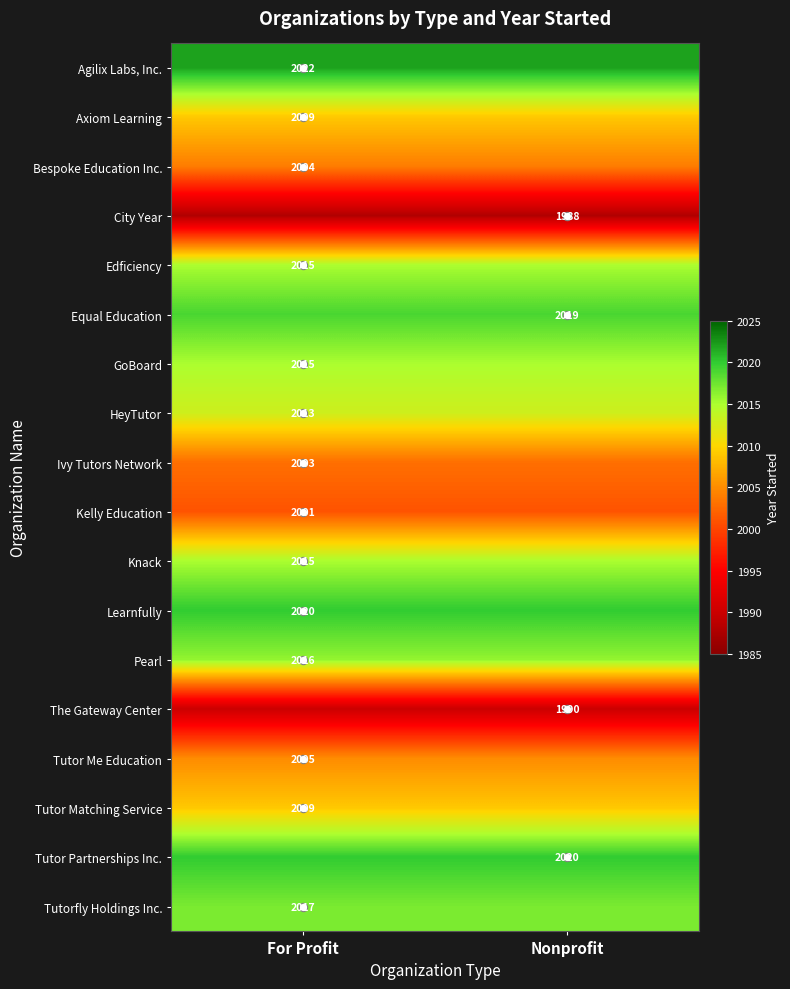

The value of Knack at For Profit is 2015. True or false?

True